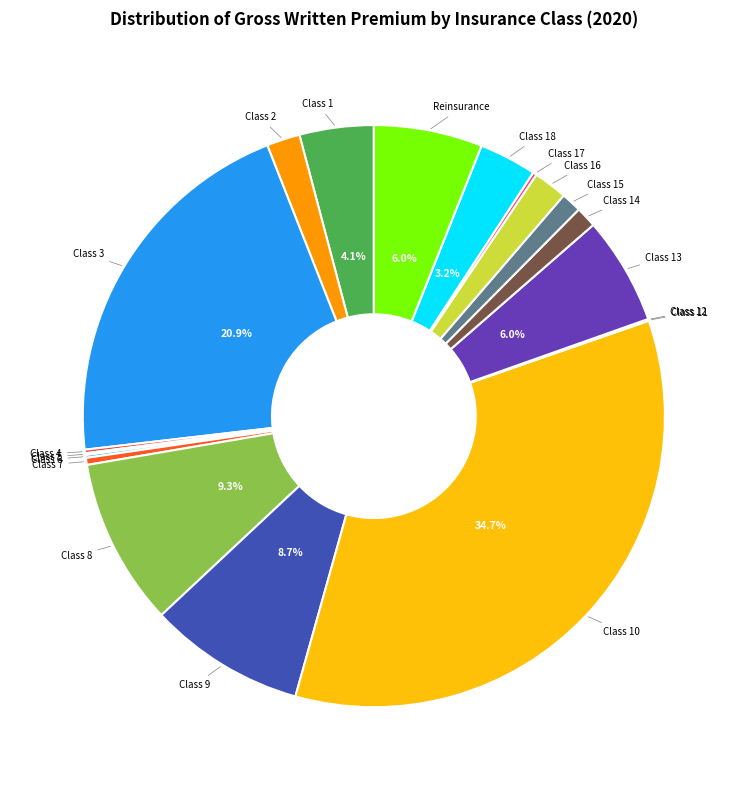

To the nearest percent, what is the difference between the largest and smallest slice percentages?

35%